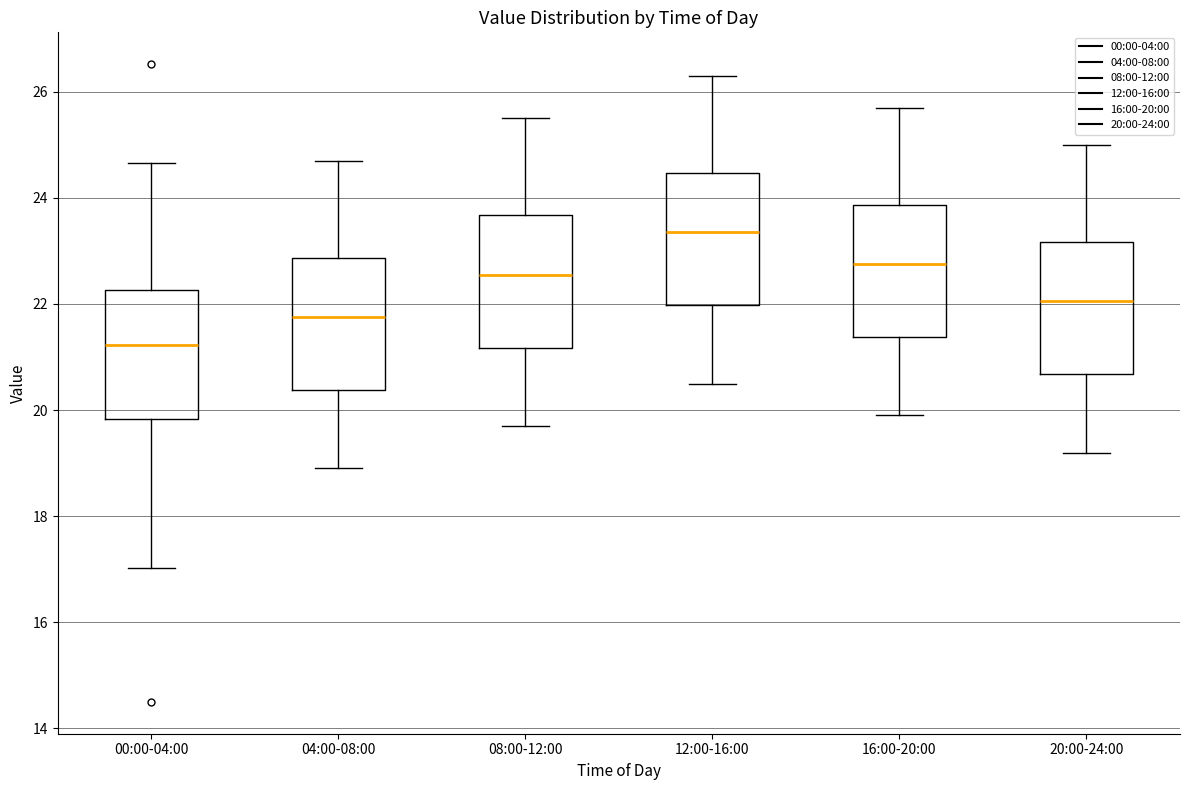

Reading left to right, transcribe this box plot: for each box, give where its median line is, the range the box spans, and where its two whiskers end, as read against the y-axis. The values are not printed on the chart, so give them approximately, as read against the axis.

00:00-04:00: median 21.2, box 19.8 to 22.2, whiskers 17.0 to 24.6
04:00-08:00: median 21.8, box 20.4 to 22.8, whiskers 19.0 to 24.8
08:00-12:00: median 22.6, box 21.2 to 23.6, whiskers 19.8 to 25.6
12:00-16:00: median 23.4, box 22.0 to 24.4, whiskers 20.6 to 26.4
16:00-20:00: median 22.8, box 21.4 to 23.8, whiskers 20.0 to 25.8
20:00-24:00: median 22.0, box 20.6 to 23.2, whiskers 19.2 to 25.0